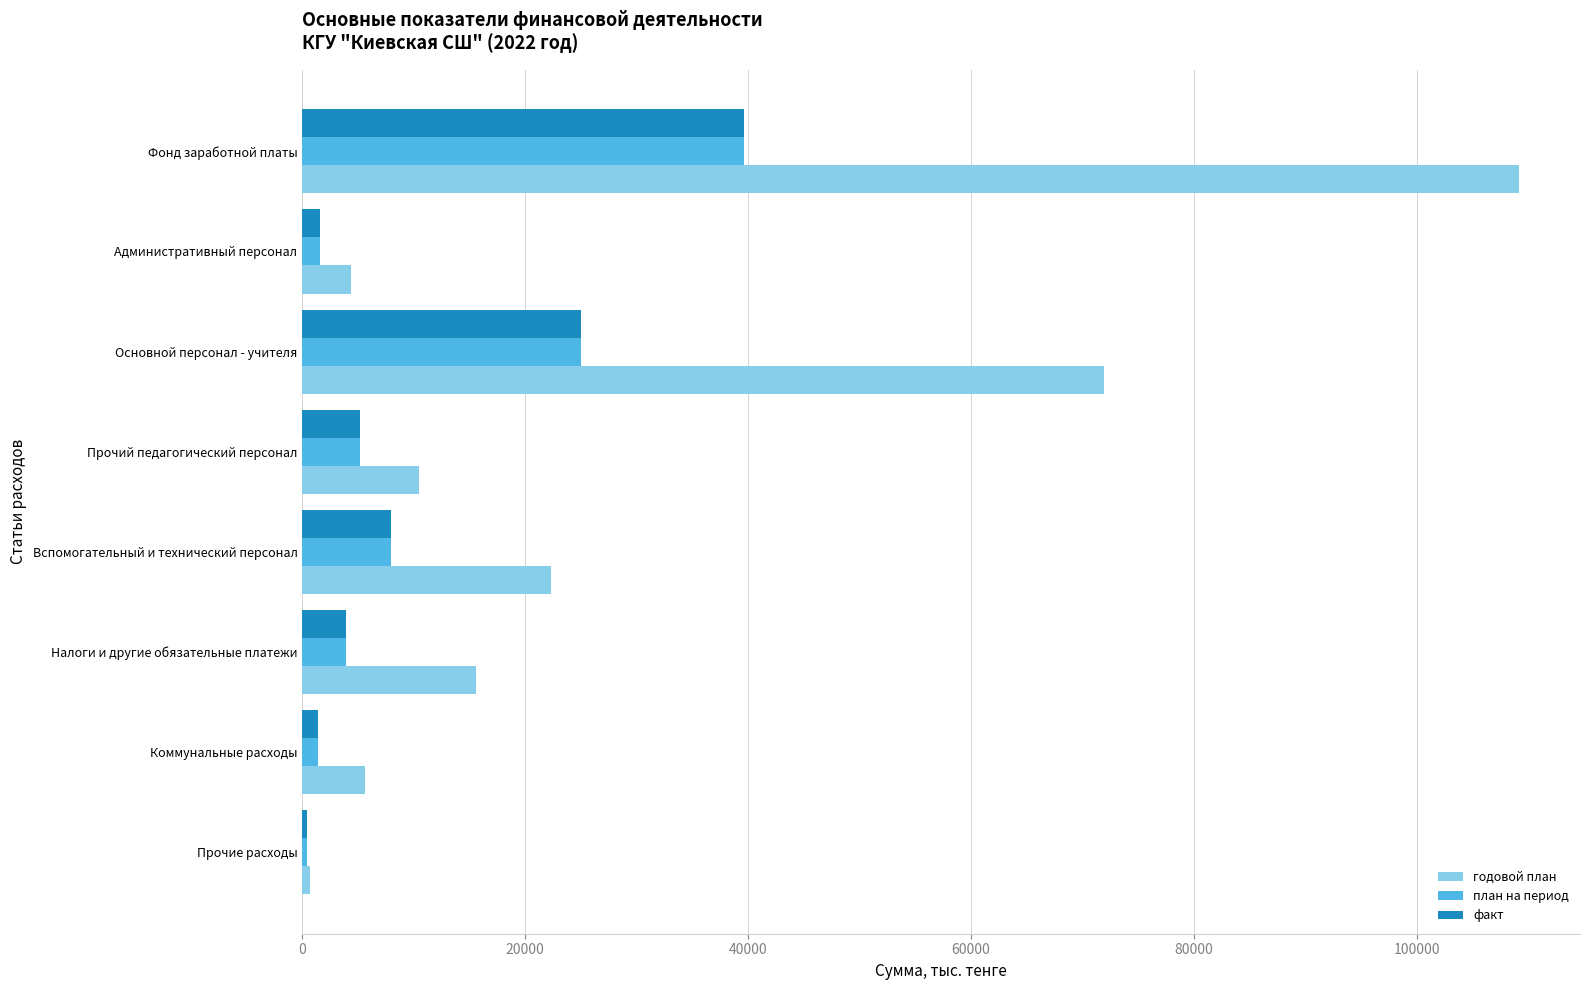

Which series has the widest spread of values?

годовой план